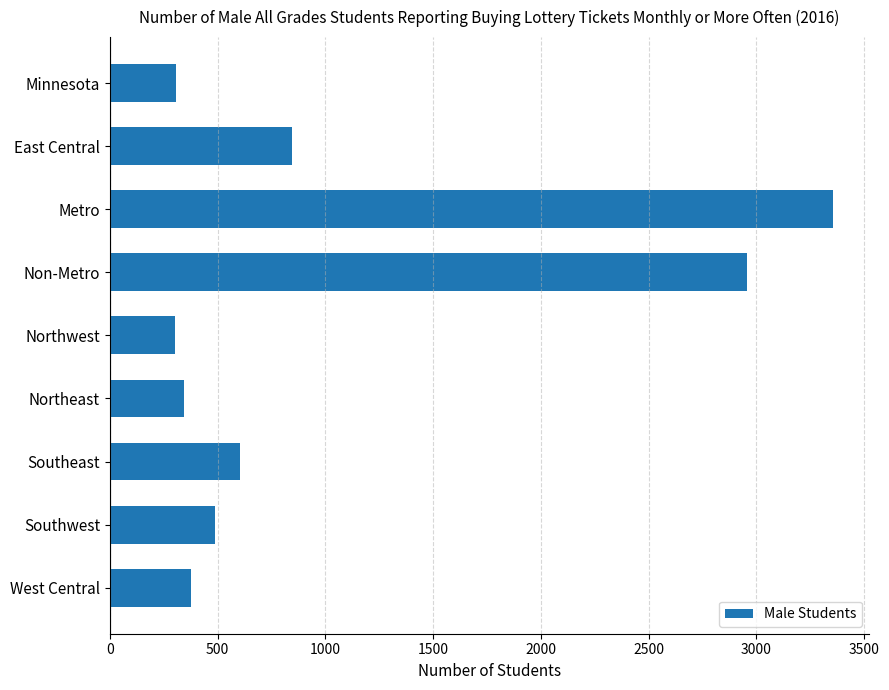

What is the minimum value shown in the chart?

301